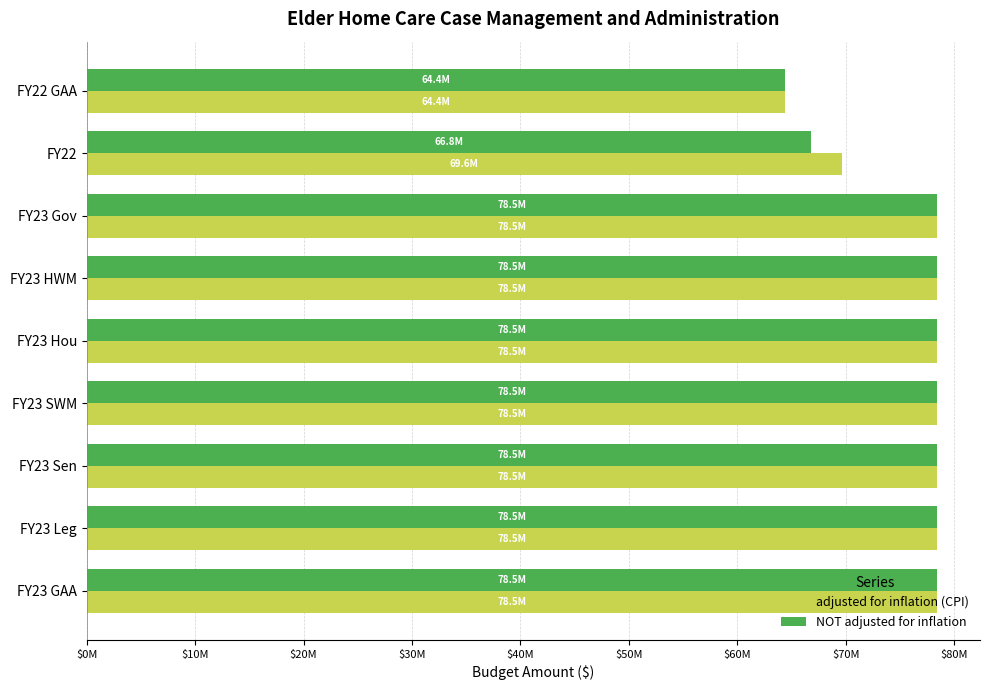

What are all the series names shown in the legend?

adjusted for inflation (CPI), NOT adjusted for inflation